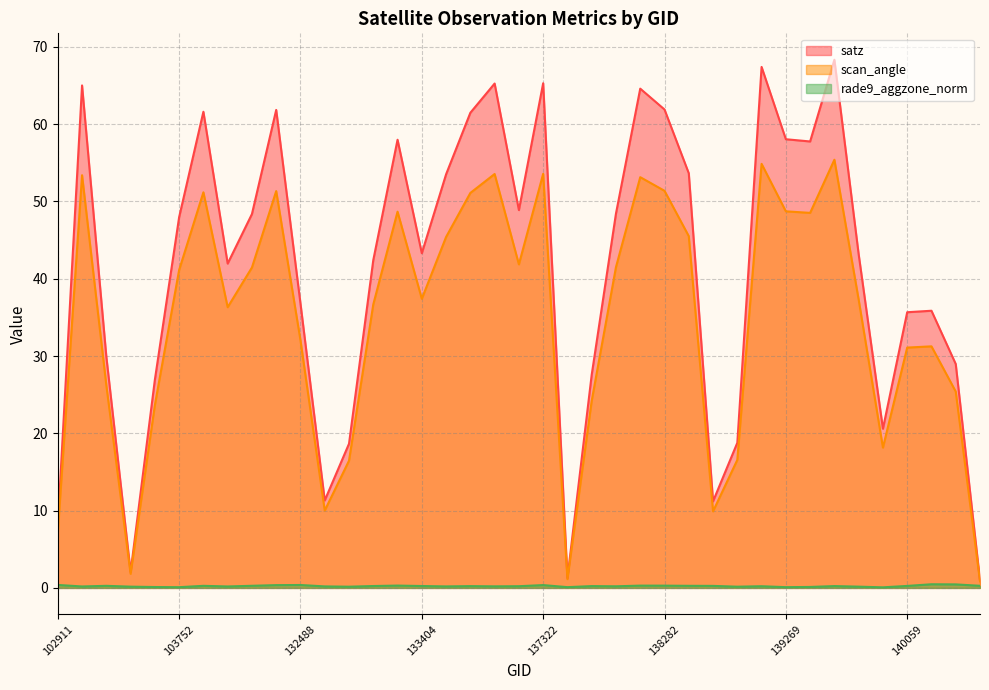

At 138296, list the series in order from largest to smallest.

satz, scan_angle, rade9_aggzone_norm